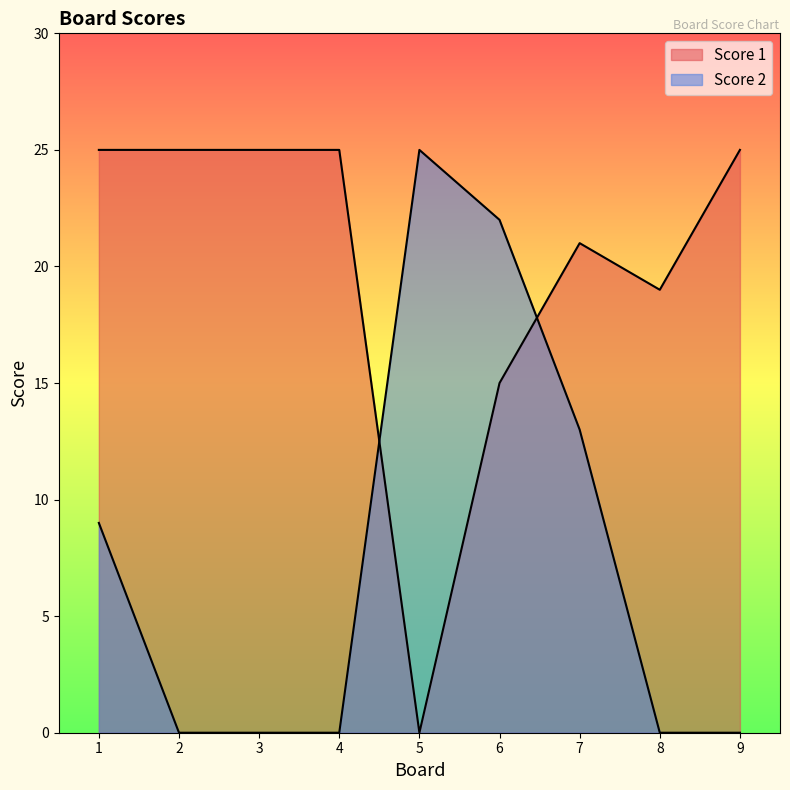

Does the chart display data point markers on the line(s)?

No